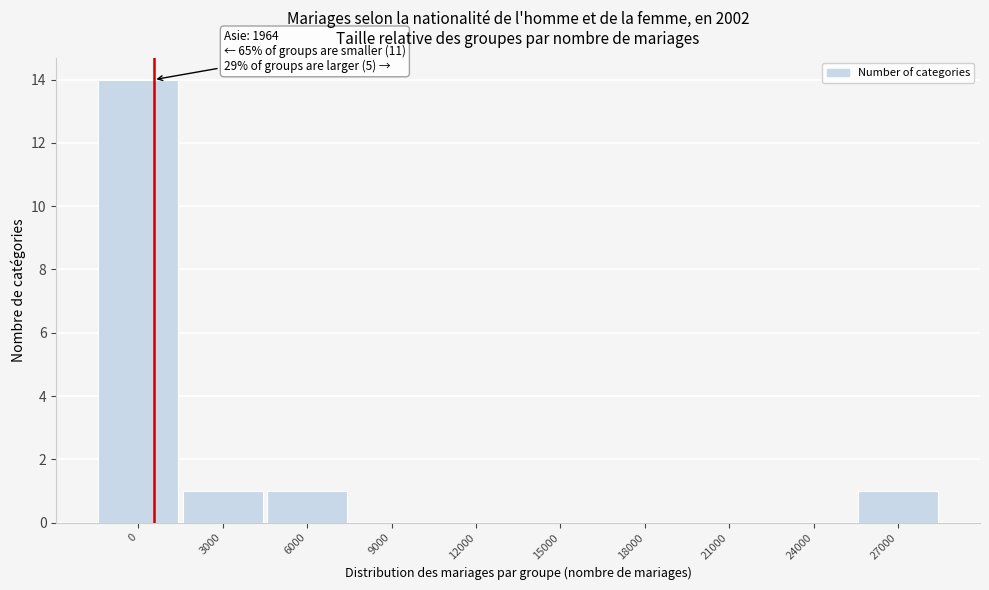

Reading left to right, list all the values displayed in this chart.

0=14	3000=1	6000=1	9000=0	12000=0	15000=0	18000=0	21000=0	24000=0	27000=1